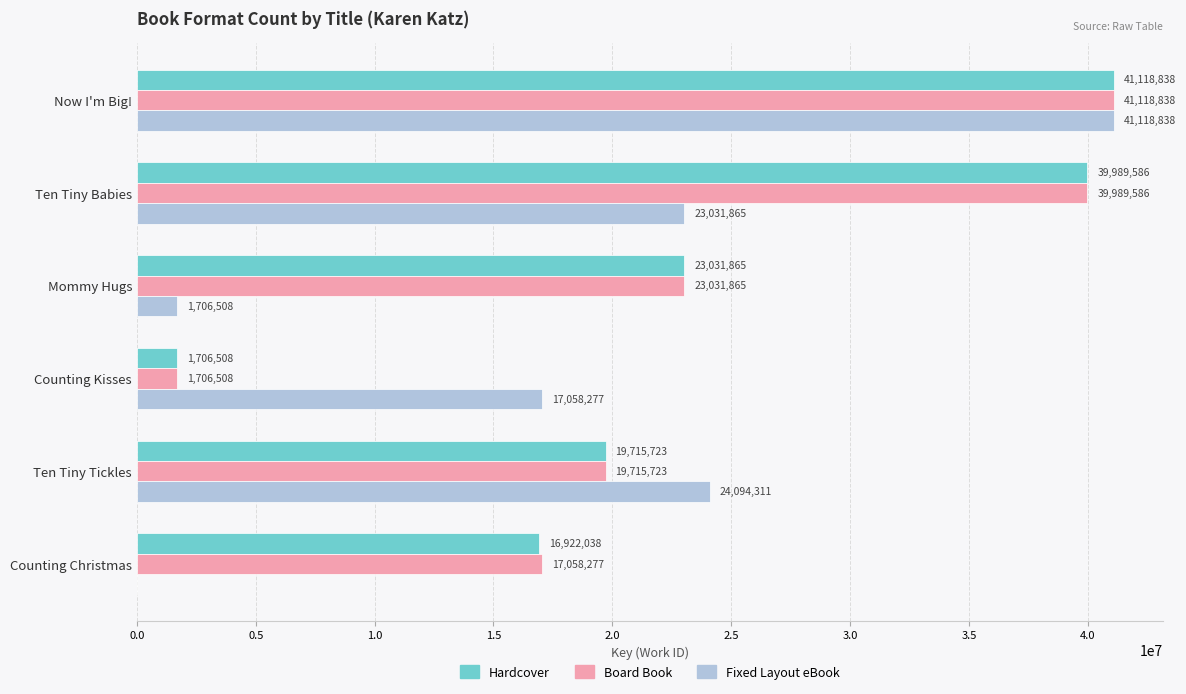

How many categories are shown in the chart?

6